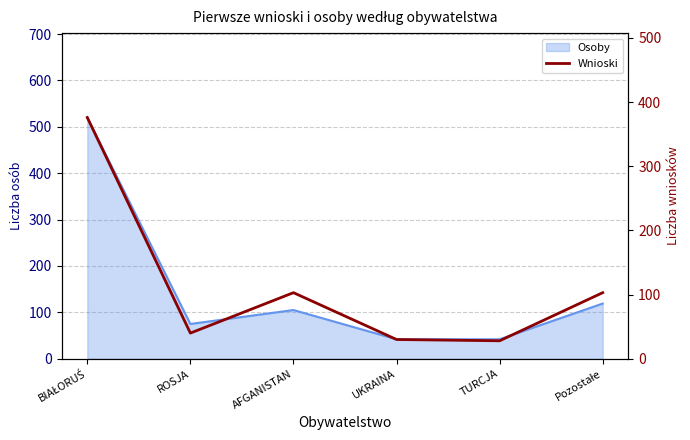

Where does the data first go above 103?

BIAŁORUŚ